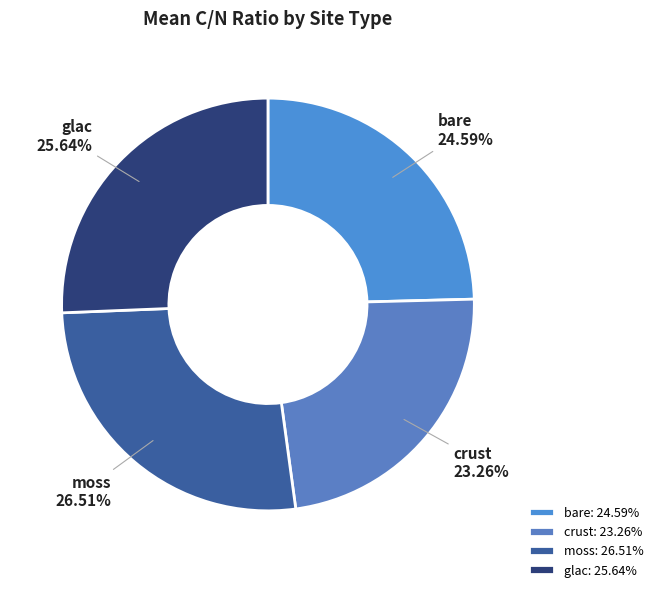

How many segments does this pie chart have?

4